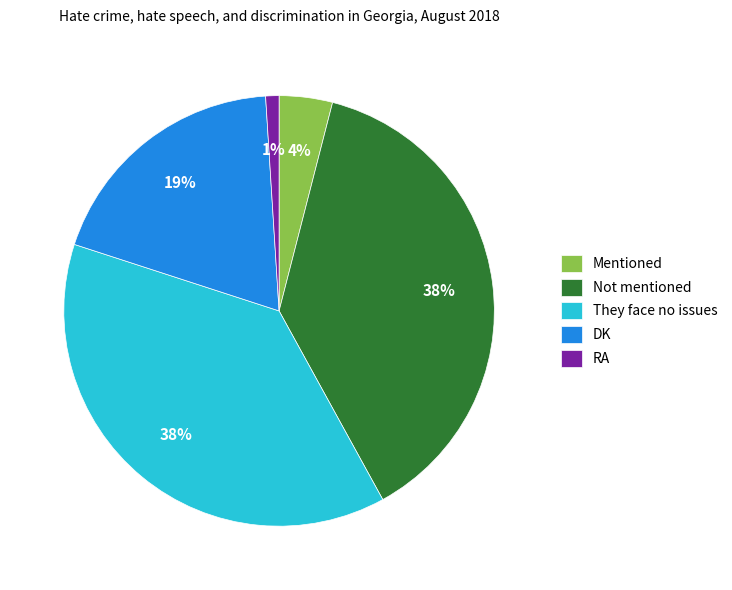

How many slices are in this pie chart?

5